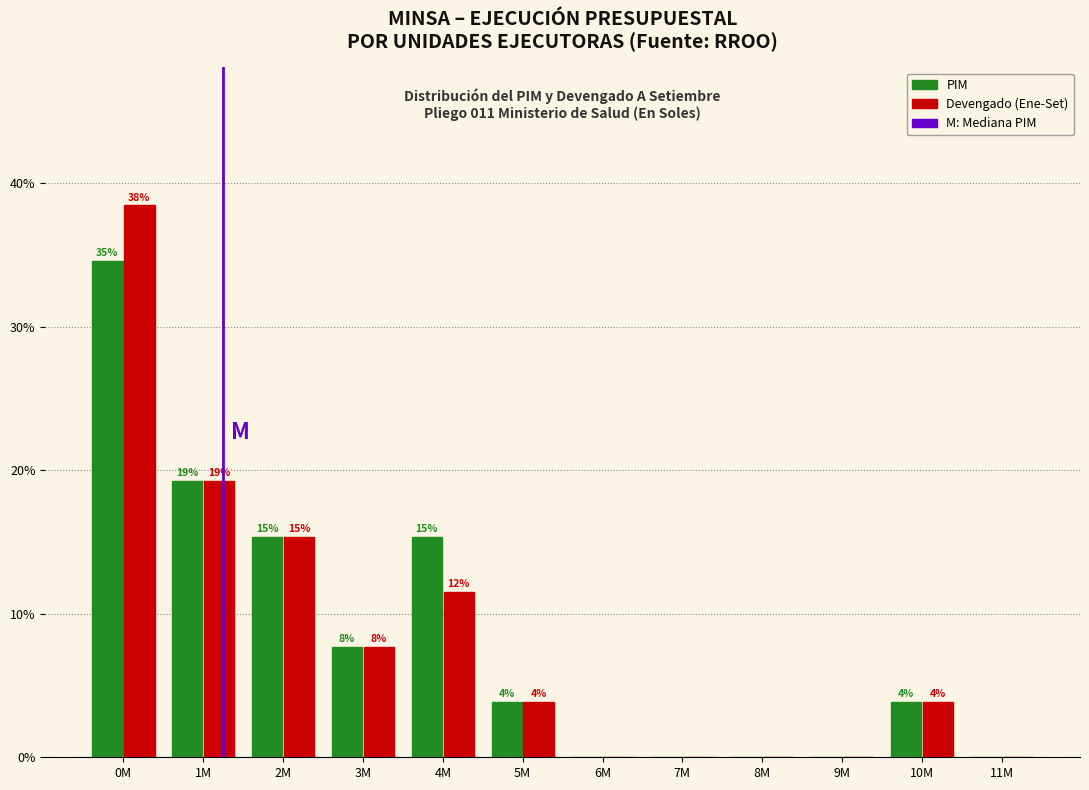

Are the bars grouped side by side (vs. stacked)?

Yes